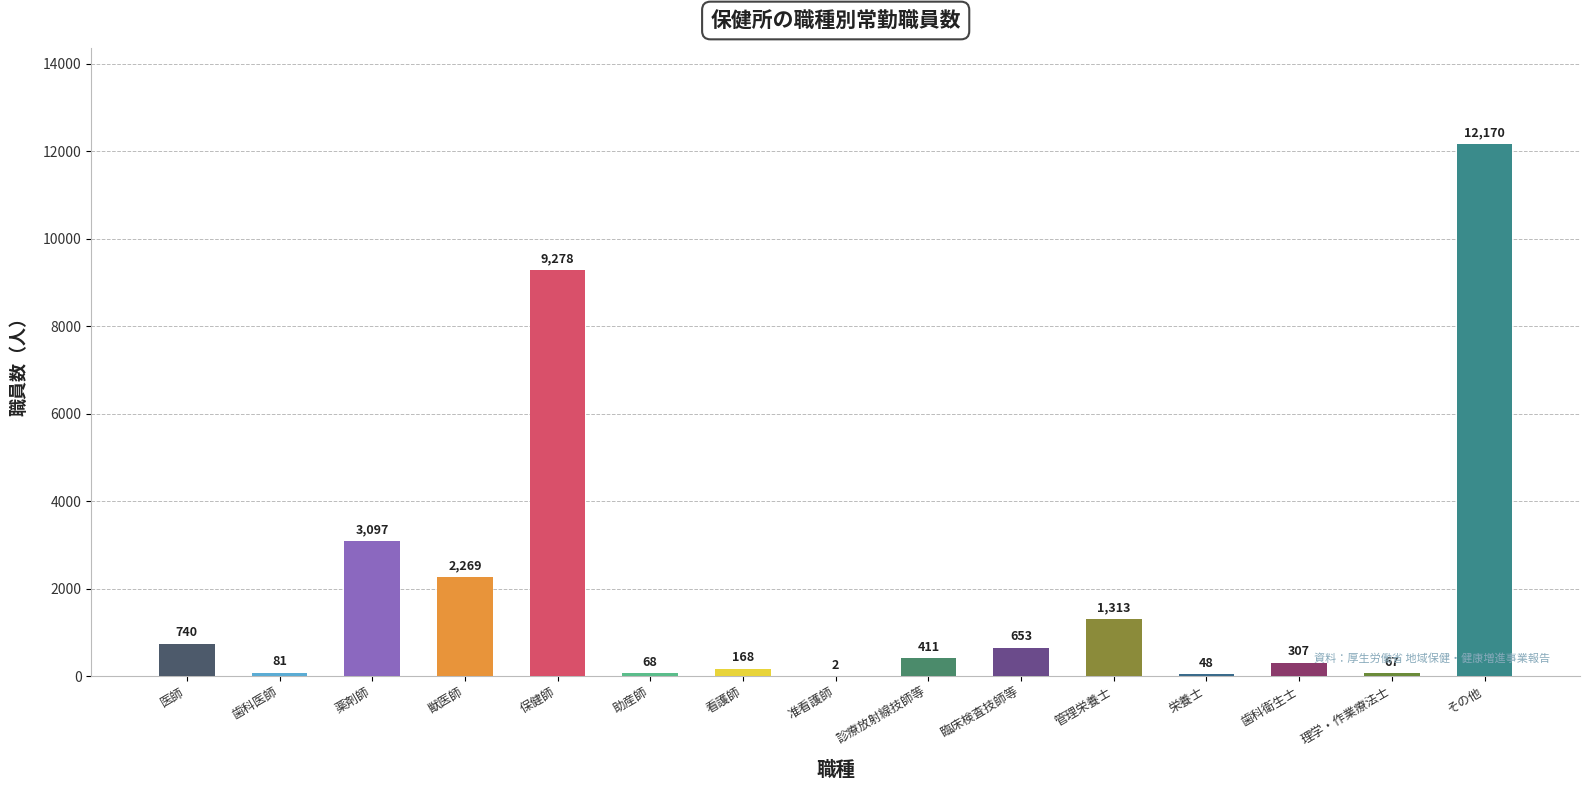

What is the change in value from 獣医師 to 看護師?

-2101